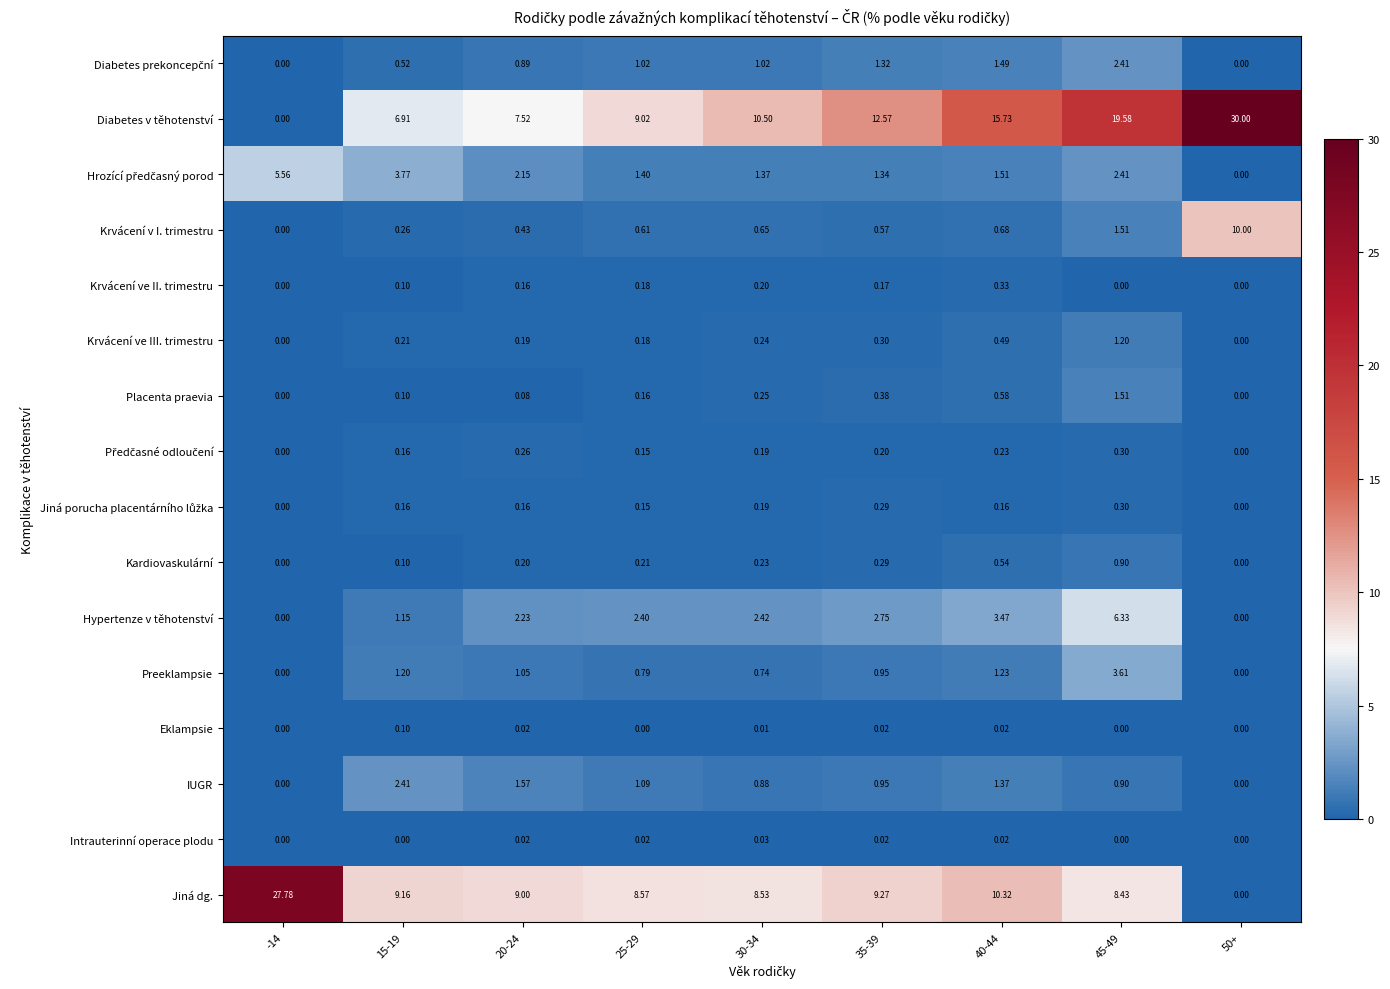

Between 30-34 and 45-49, which series saw the biggest shift?

Diabetes v těhotenství